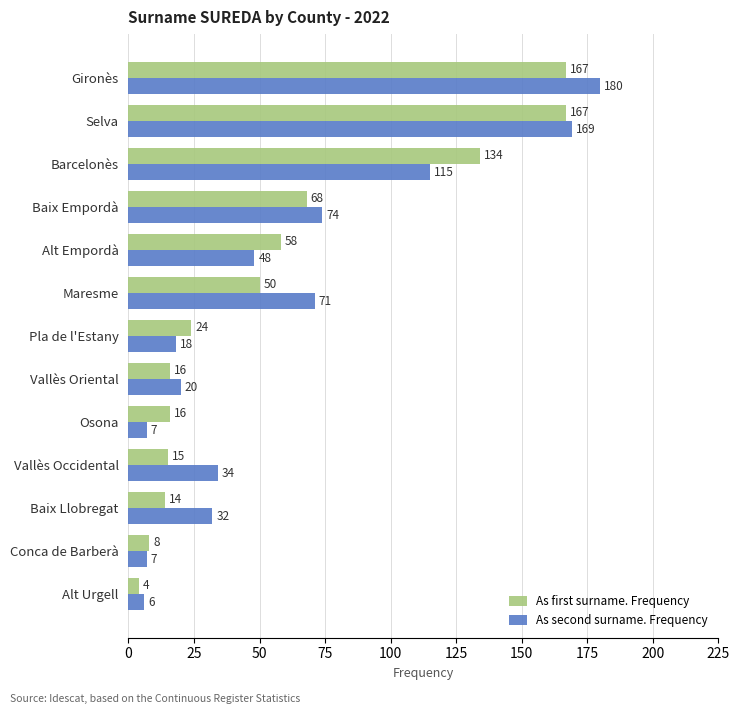

What value does the As second surname. Frequency series have at Vallès Oriental?

20